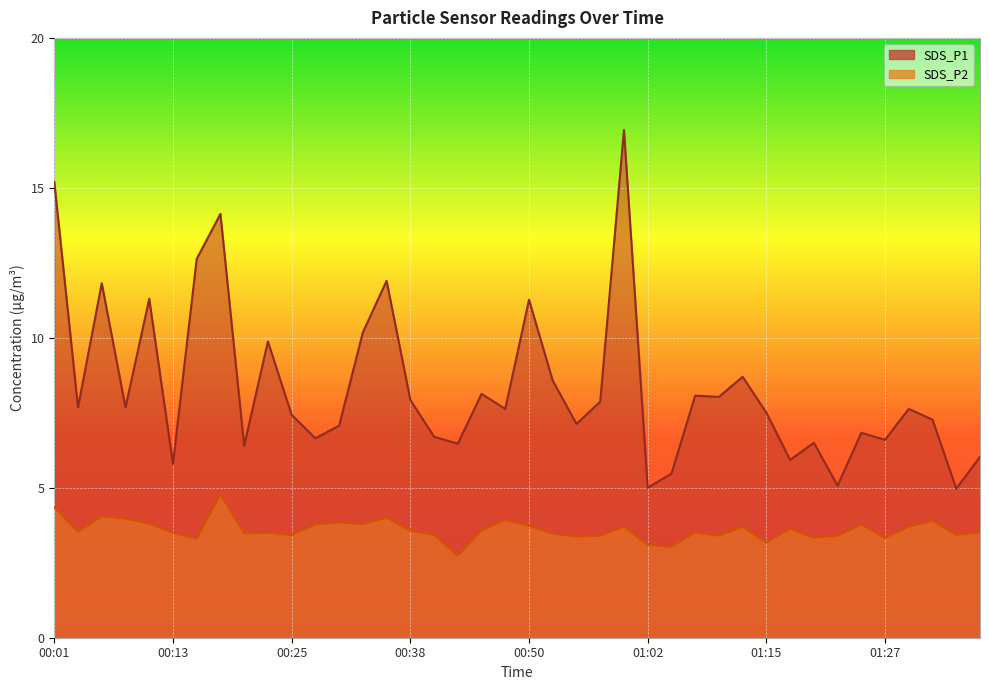

True or false: SDS_P2 and SDS_P1 cross at least once.

False